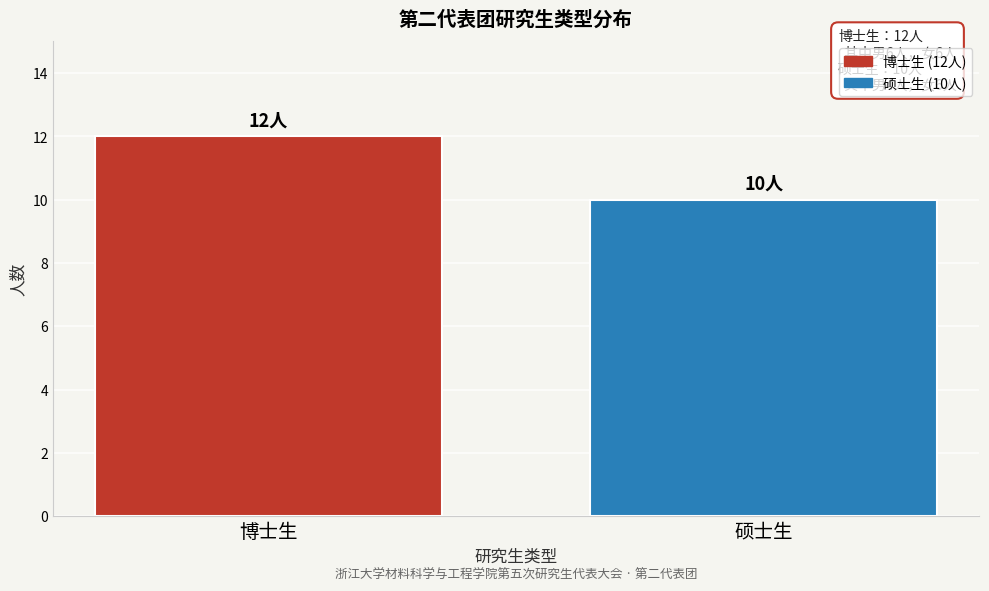

Reading left to right, what are all the values shown in this chart?

博士生=12	硕士生=10